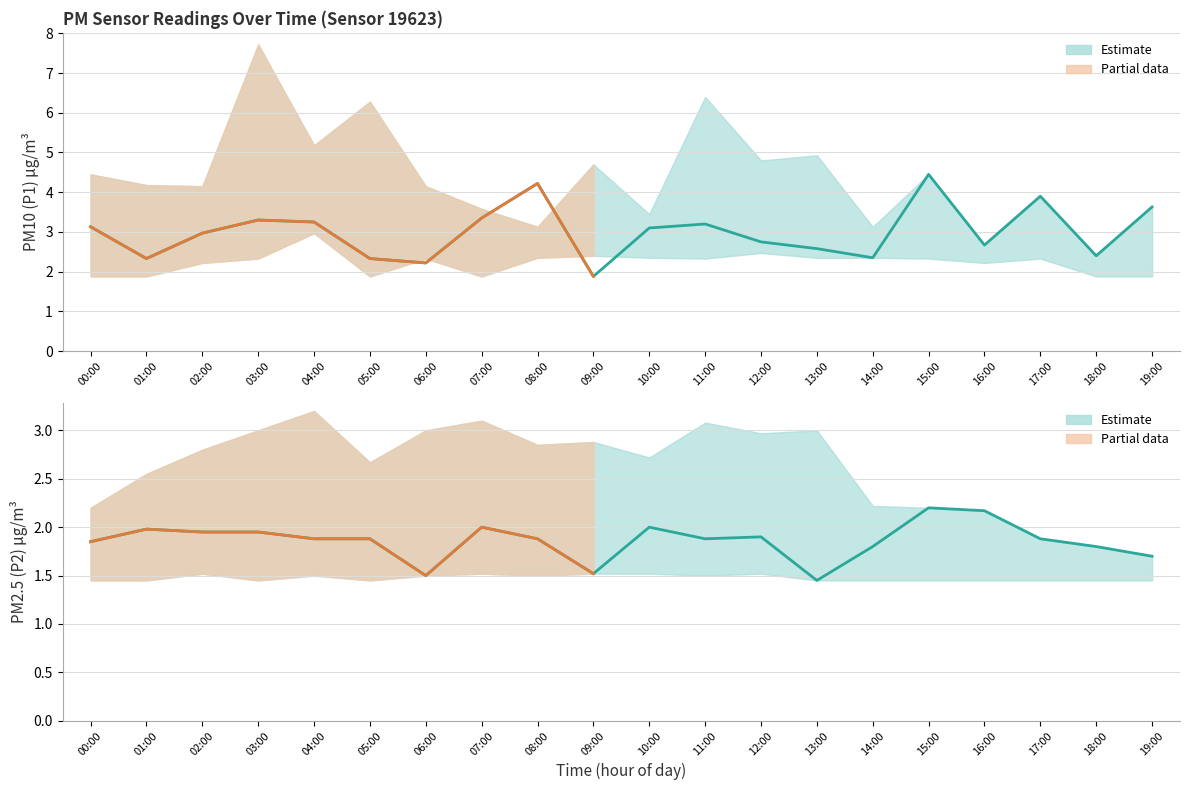

True or false: P2 (PM2.5) and P1 (PM10) intersect in this chart.

False